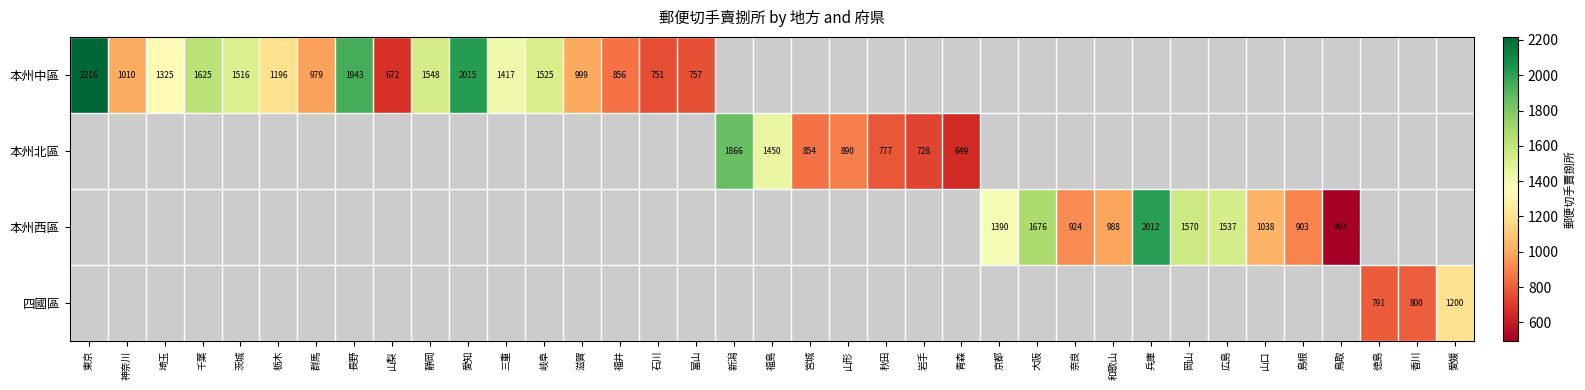

True or false: 本州中區 has a value of 1516 at 茨城.

True